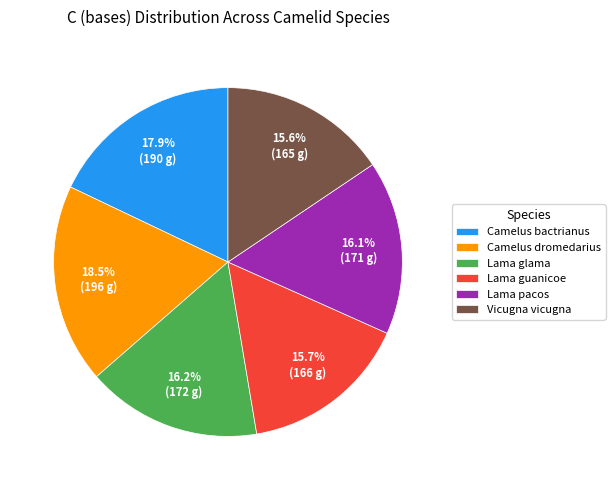

How many slices are in this pie chart?

6